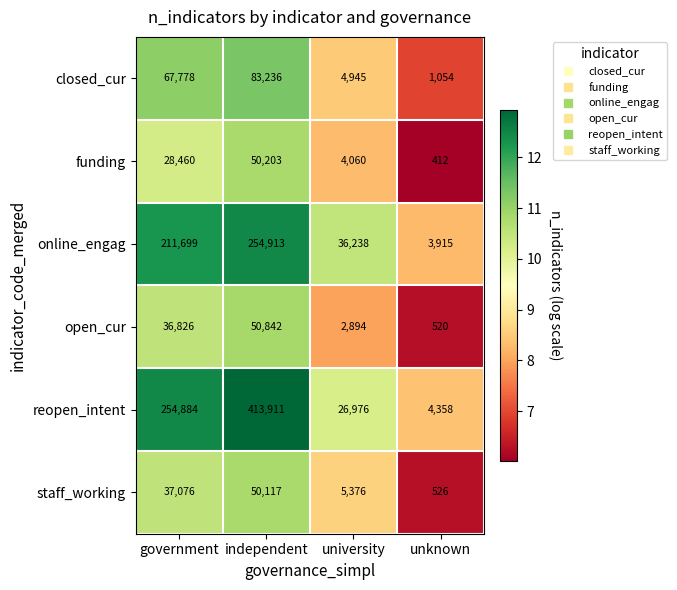

List the series in order of their peak value, highest first.

reopen_intent, online_engag, closed_cur, open_cur, funding, staff_working